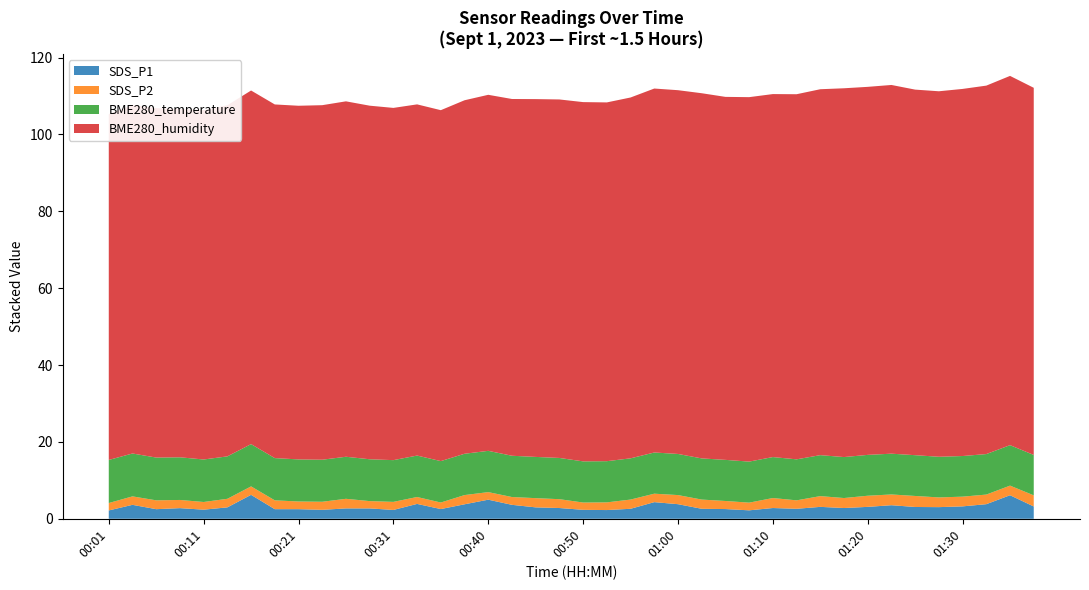

Reading left to right, extract all data points from this chart.

SDS_P1: 00:01=2.2	00:16=6.2	00:31=2.3	00:46=3.0	01:01=3.8	01:16=3.1	01:31=3.2	01:38=3.2
SDS_P2: 00:01=1.9	00:16=2.2	00:31=2.1	00:46=2.4	01:01=2.4	01:16=2.8	01:31=2.5	01:38=2.9
BME280_temperature: 00:01=11.2	00:16=11.0	00:31=10.9	00:46=10.7	01:01=10.7	01:16=10.7	01:31=10.6	01:38=10.5
BME280_humidity: 00:01=90.0	00:16=92.0	00:31=91.7	00:46=93.1	01:01=94.7	01:16=95.2	01:31=95.5	01:38=95.5